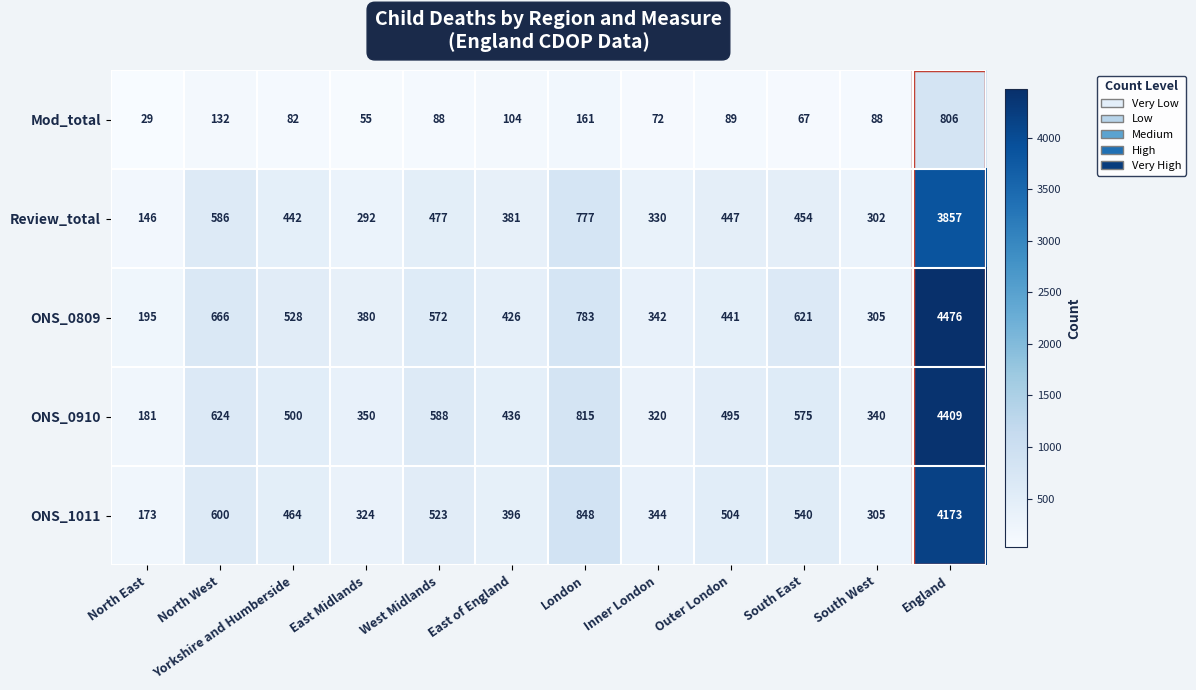

Is it true that Review_total equals 480 at Inner London?

False